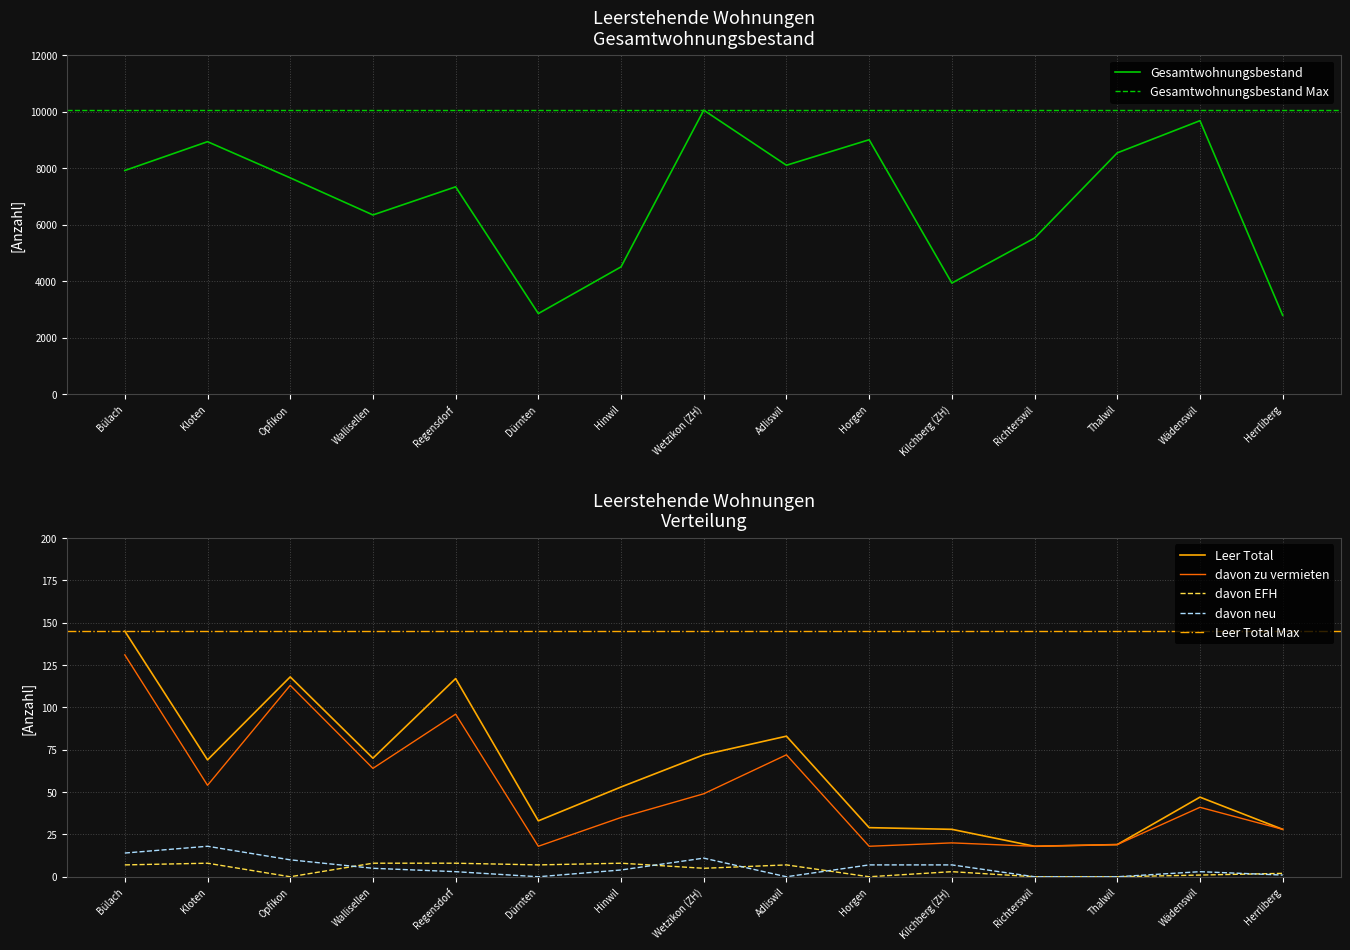

Is it true that davon neu equals 7 at Wallisellen?

False